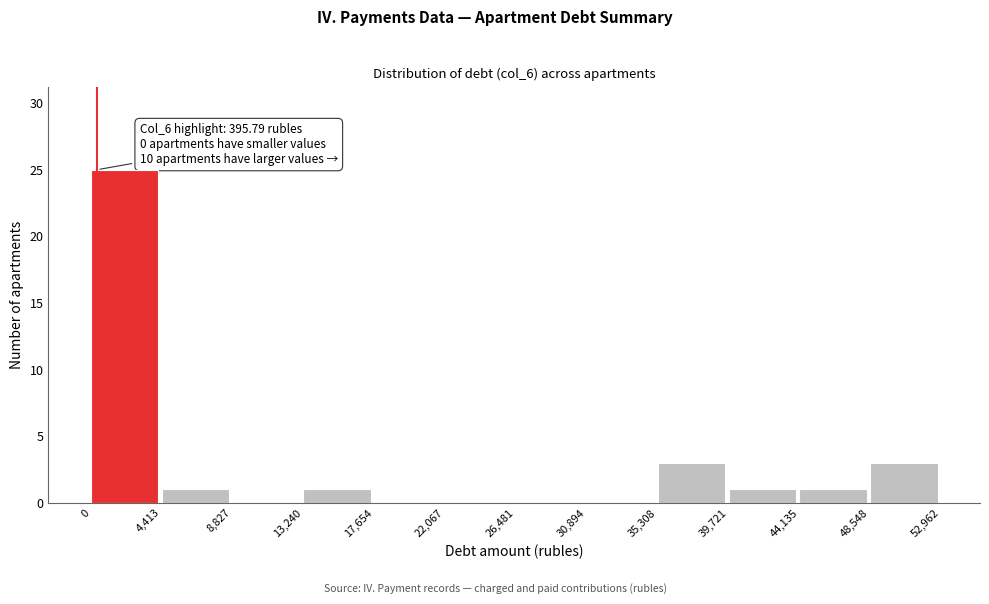

Over which range of the x-axis is the bar tallest?

0 to 4,413